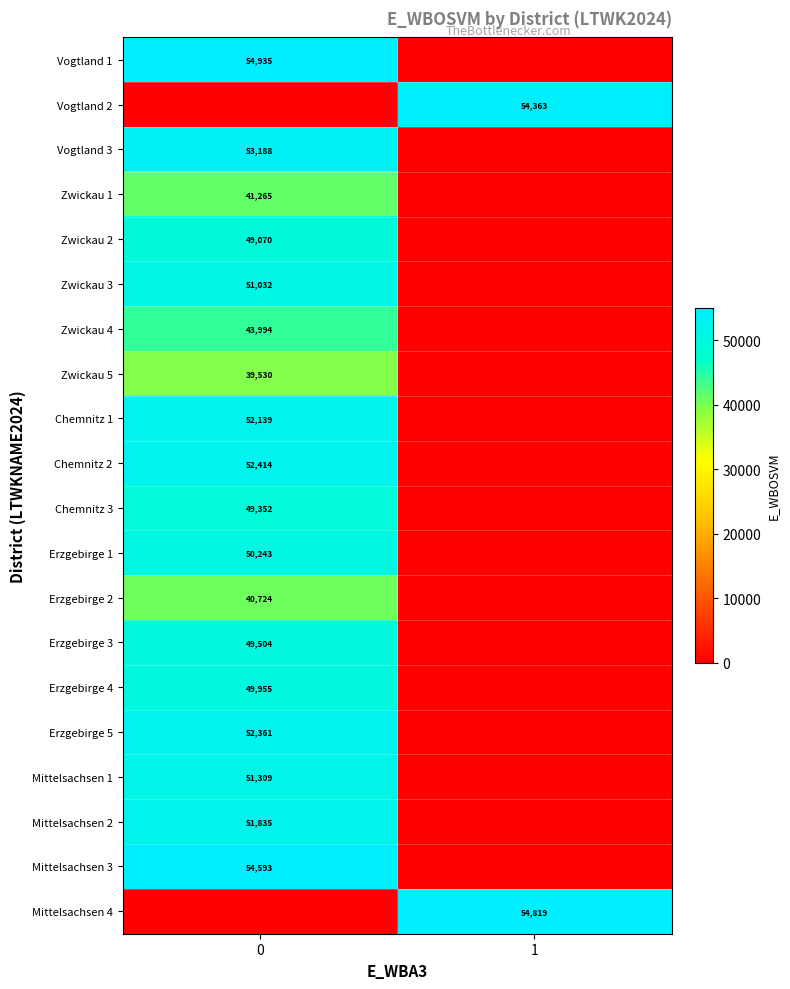

Is the value of Chemnitz 3 at 0 greater than the value of Mittelsachsen 1 at 0?

No